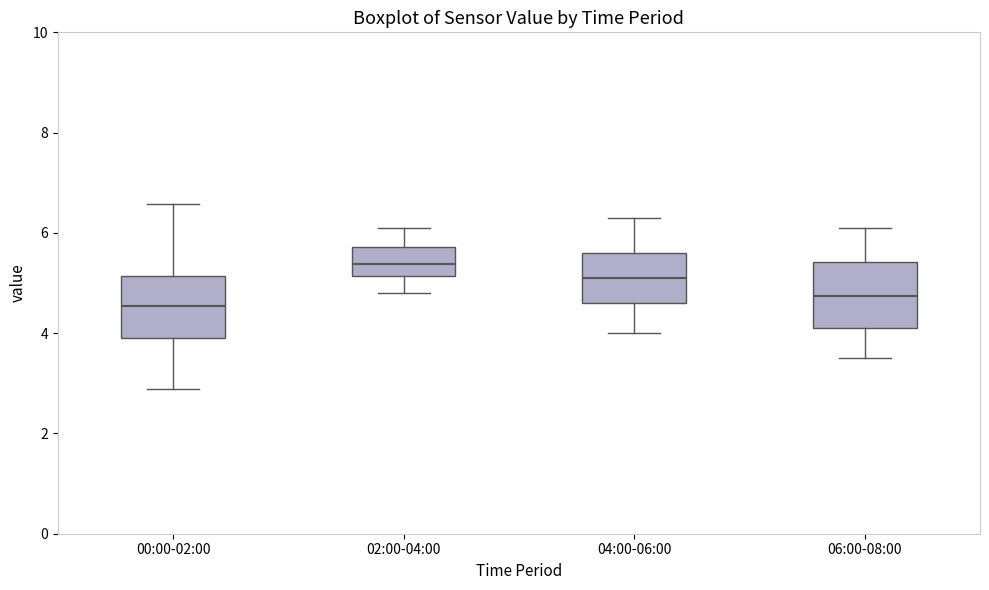

Reading left to right, transcribe this box plot: for each box, give where its median line is, the range the box spans, and where its two whiskers end, as read against the y-axis. The values are not printed on the chart, so give them approximately, as read against the axis.

00:00-02:00: median 4.6, box 3.8 to 5.2, whiskers 2.8 to 6.6
02:00-04:00: median 5.4, box 5.2 to 5.8, whiskers 4.8 to 6.2
04:00-06:00: median 5.2, box 4.6 to 5.6, whiskers 4.0 to 6.4
06:00-08:00: median 4.8, box 4.2 to 5.4, whiskers 3.6 to 6.2